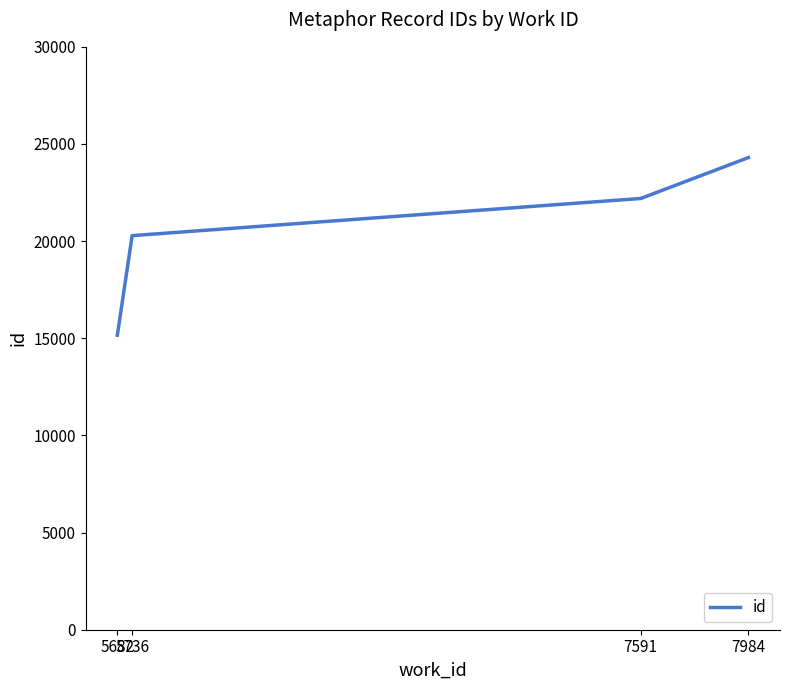

The value at 7984 is 24300. True or false?

True